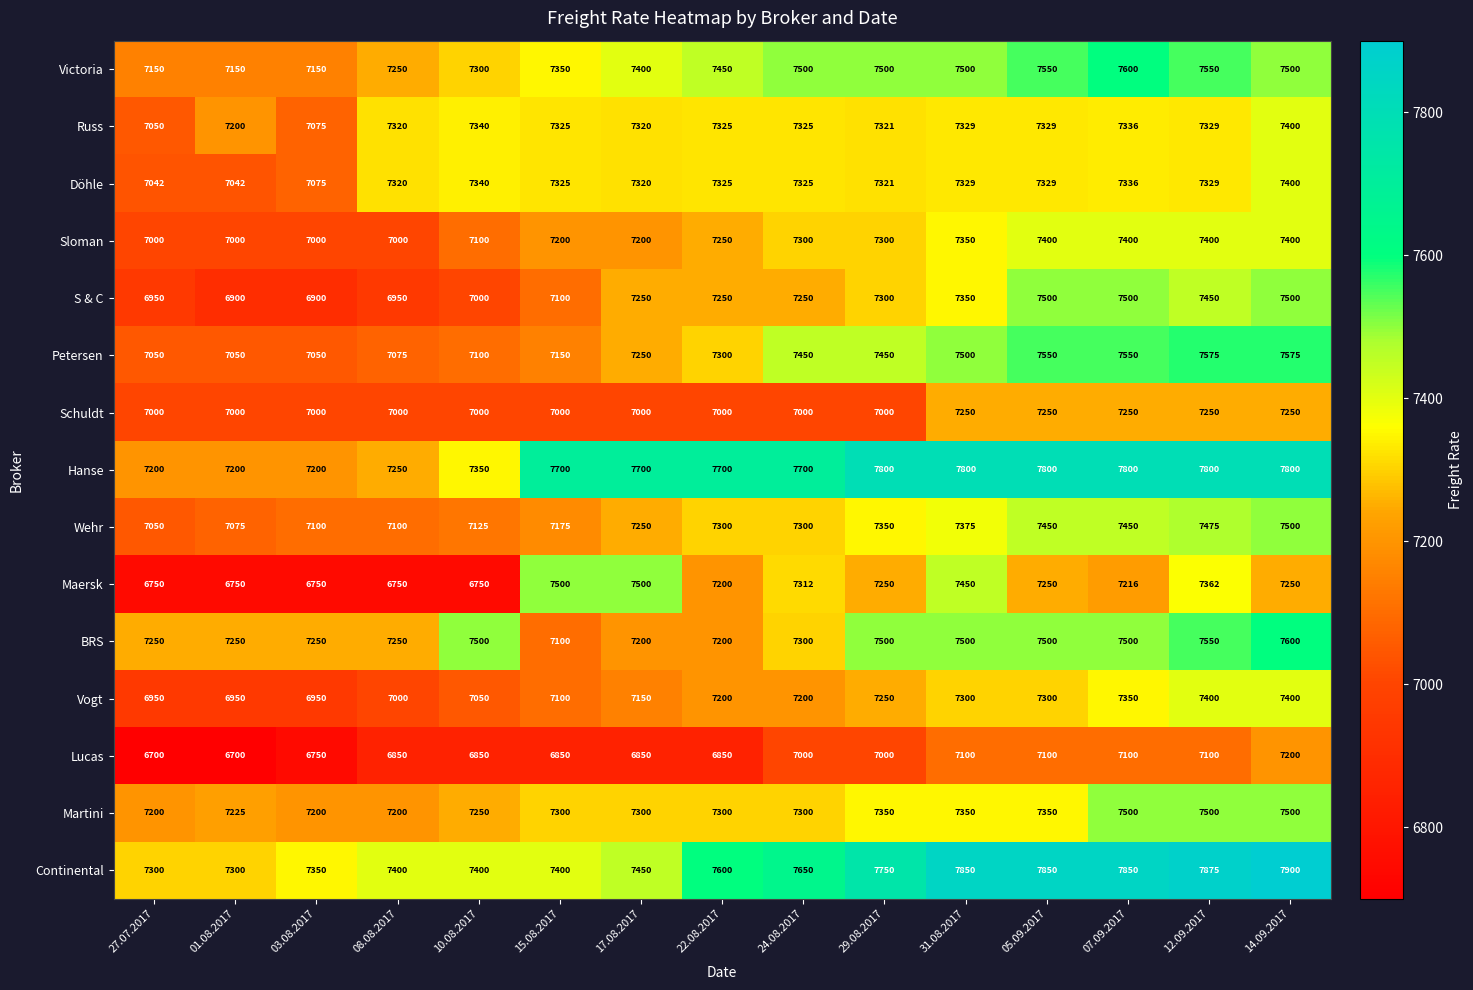

What is the sum of all Continental values?

113925